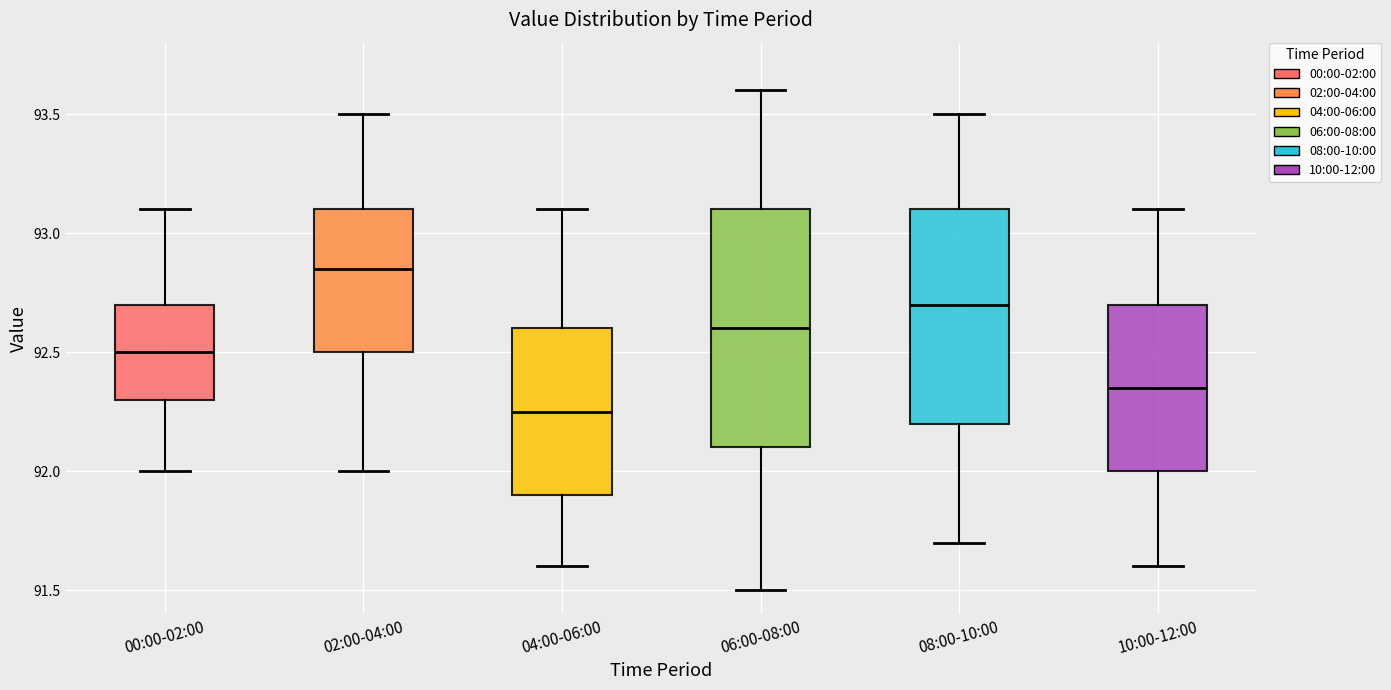

Reading left to right, read every box against the y-axis: the position of its median line, the range the box covers, and the ends of its whiskers. The values are not printed on the chart, so give them approximately, as read against the axis.

00:00-02:00: median 92.50, box 92.30 to 92.70, whiskers 92.00 to 93.10
02:00-04:00: median 92.85, box 92.50 to 93.10, whiskers 92.00 to 93.50
04:00-06:00: median 92.25, box 91.90 to 92.60, whiskers 91.60 to 93.10
06:00-08:00: median 92.60, box 92.10 to 93.10, whiskers 91.50 to 93.60
08:00-10:00: median 92.70, box 92.20 to 93.10, whiskers 91.70 to 93.50
10:00-12:00: median 92.35, box 92.00 to 92.70, whiskers 91.60 to 93.10